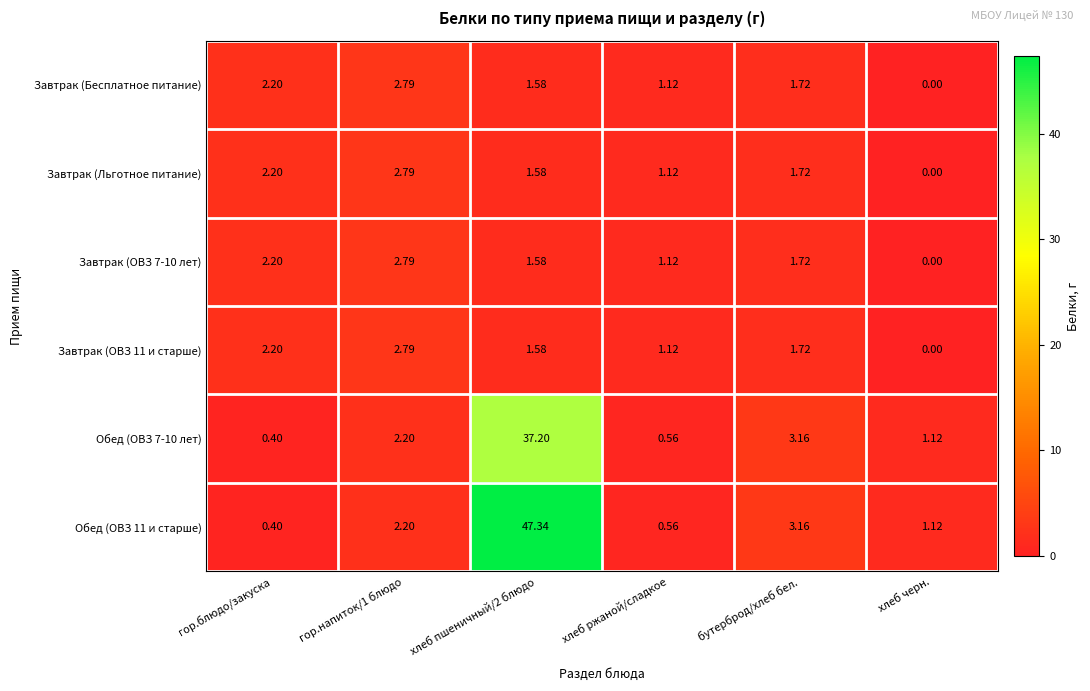

Is the value of Завтрак (Бесплатное питание) at хлеб пшеничный/2 блюдо greater than the value of Обед (ОВЗ 7-10 лет) at гор.напиток/1 блюдо?

No